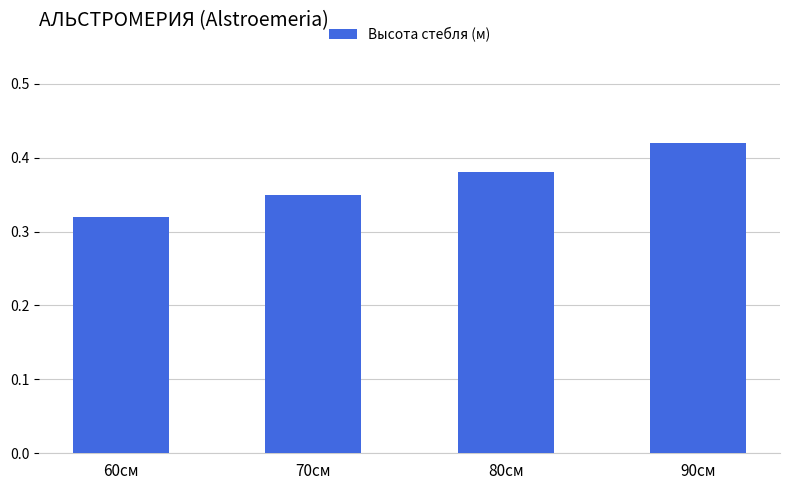

List the labels in order of value, smallest first.

60см, 70см, 80см, 90см